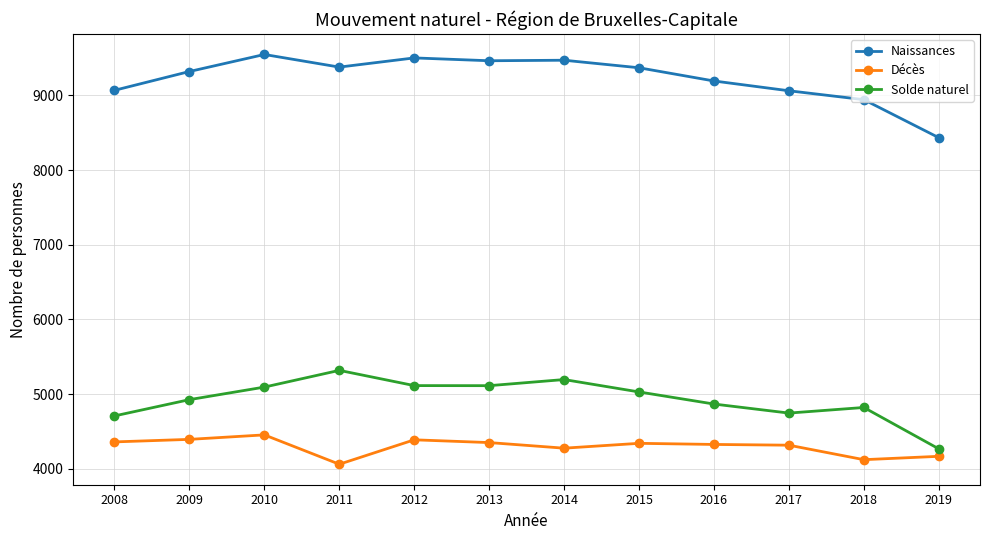

How many data points in Naissances are less than 9370?

6